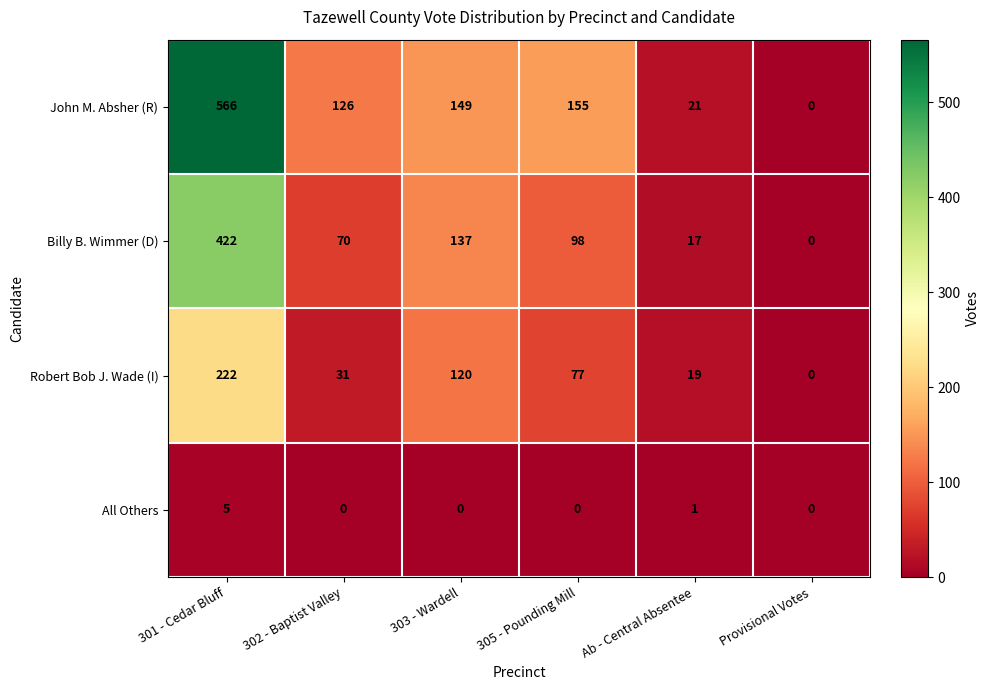

How many positive values does the All Others series have?

2